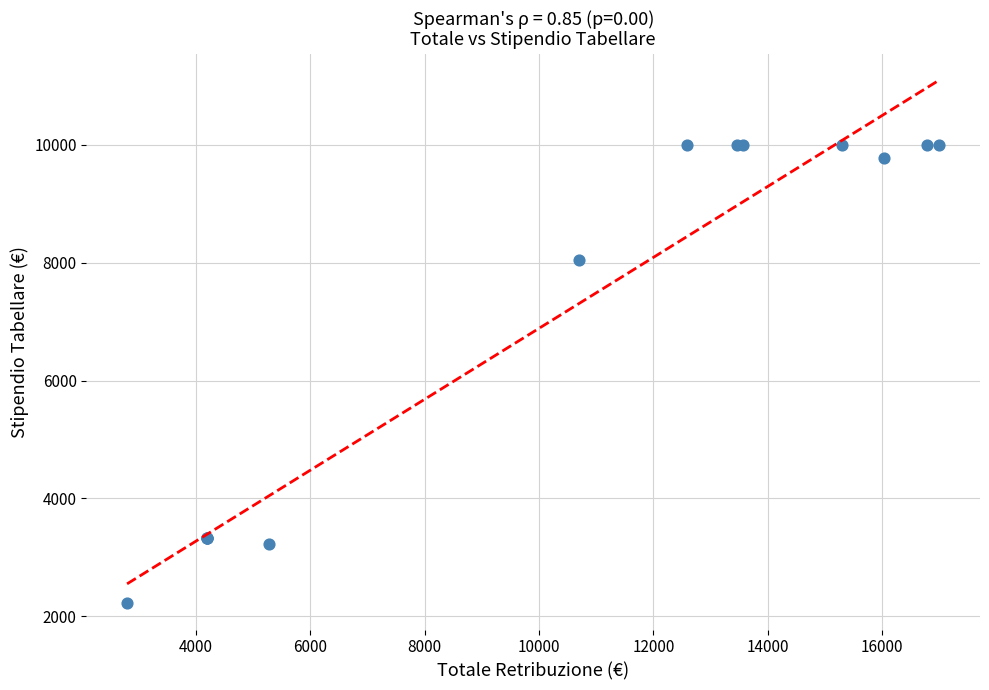

What Y value in the scatter plot is closest to 6107?

8051.4